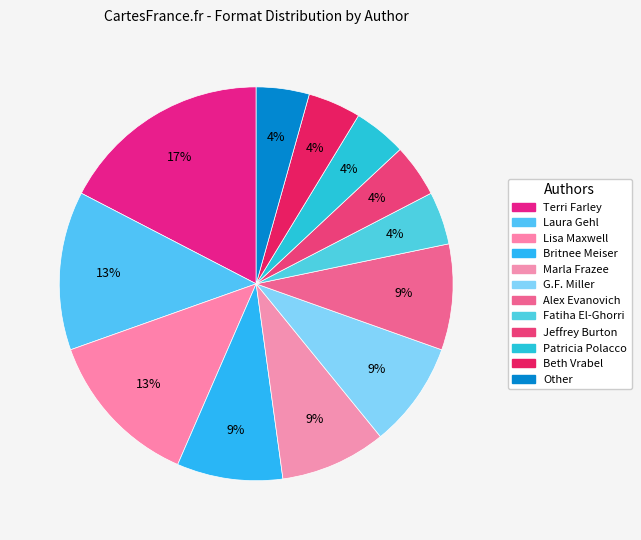

What is the ratio of the value at Other to the value at Beth Vrabel?

1.0